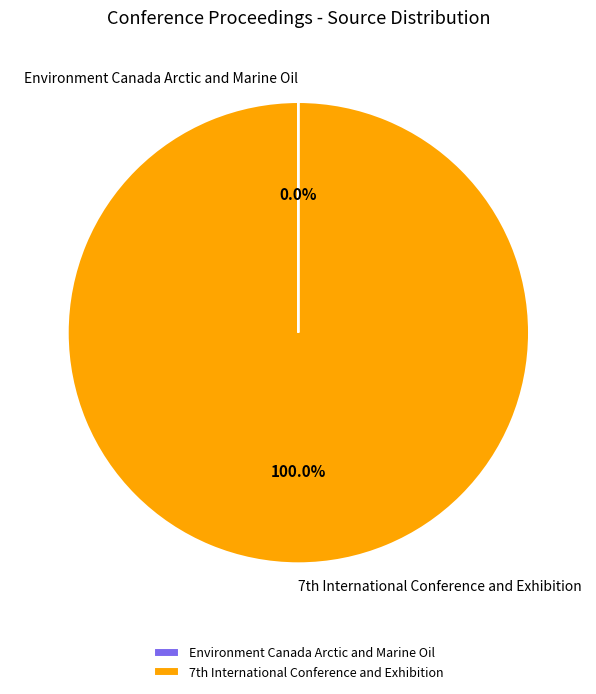

Is there any slice that represents more than half of the pie?

Yes